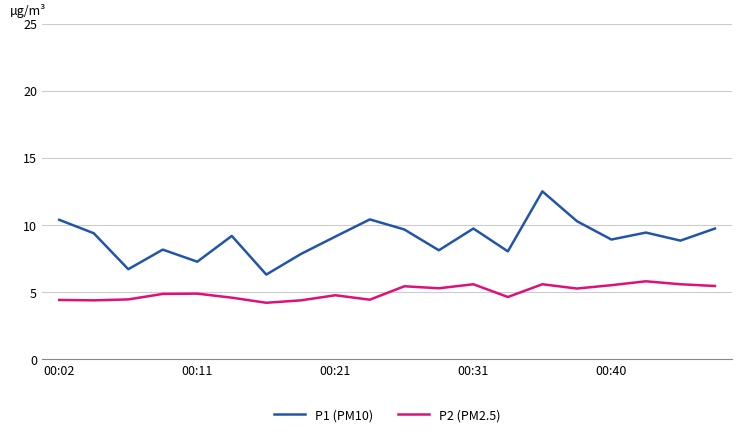

What is the greatest value displayed?

12.5